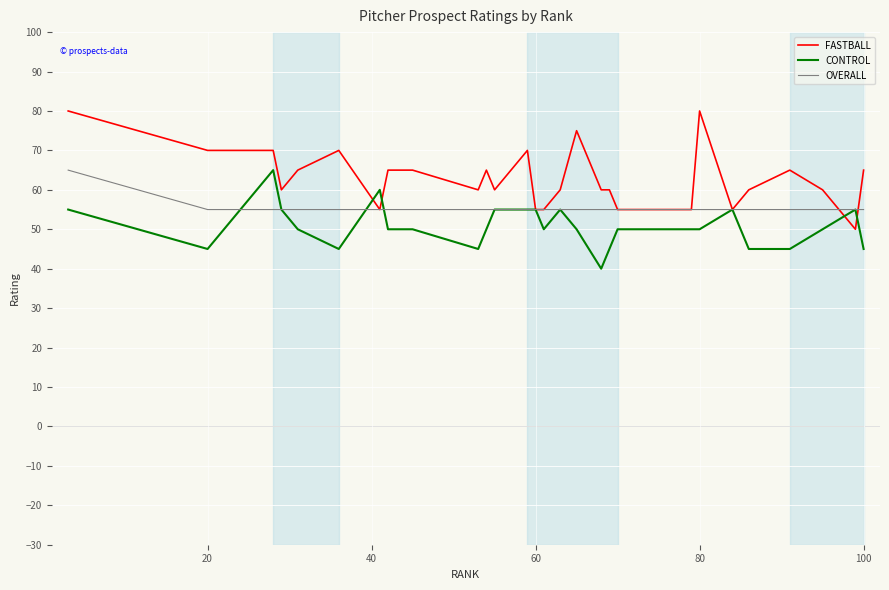

Which series has the largest total across all categories?

FASTBALL